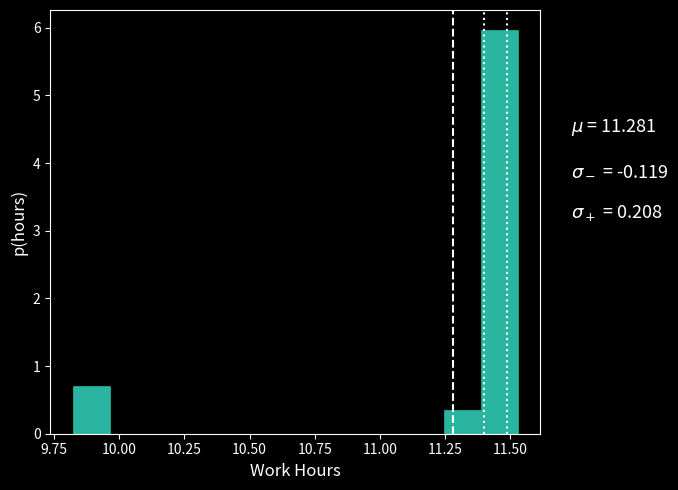

Read against the x-axis, roughly where is the centre of the tallest bar?

11.45